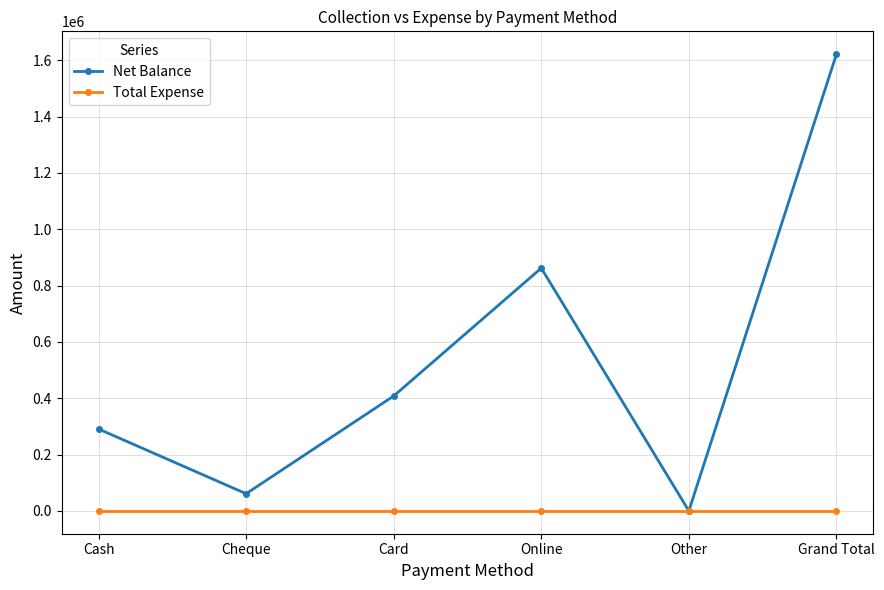

Where is the first local minimum for Net Balance?

Cheque